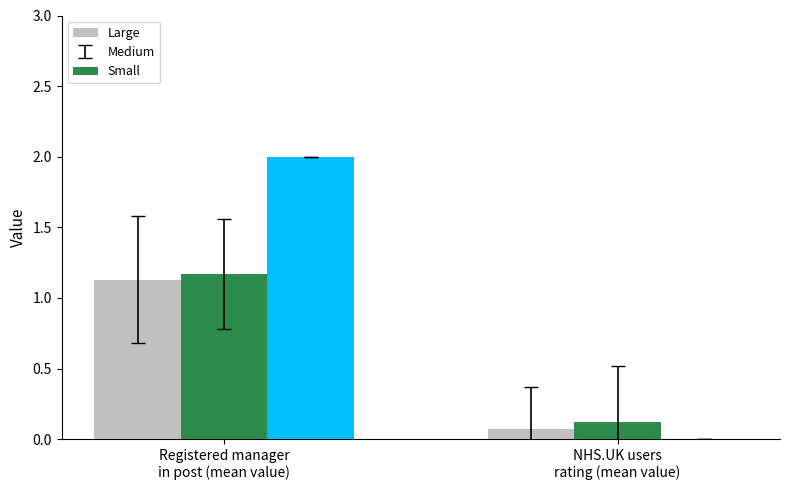

Which series has the widest spread of values?

Small